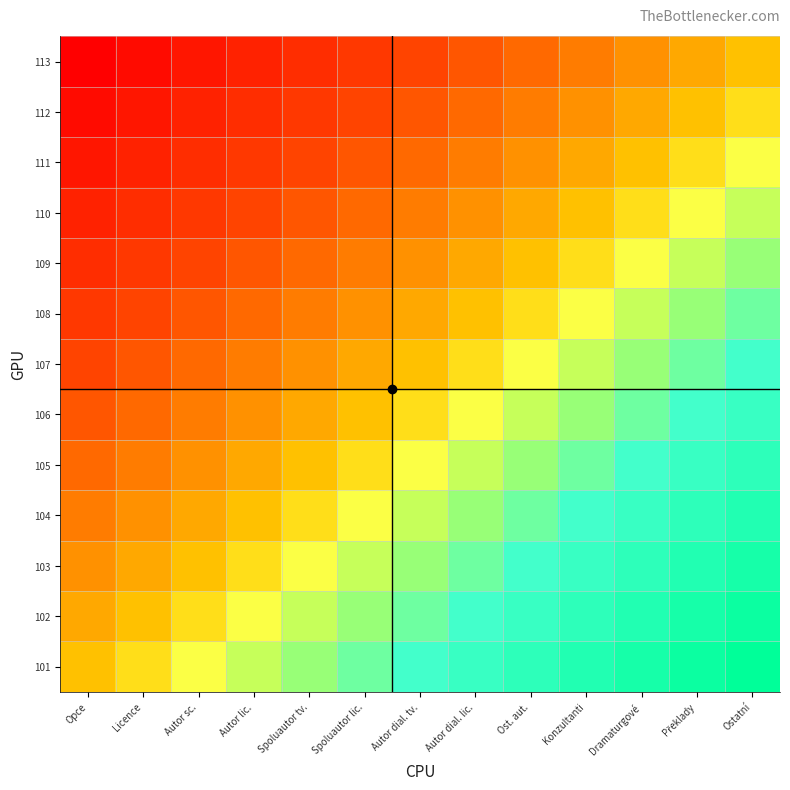

Which has a higher value, Autor lic. or Konzultanti?

Konzultanti